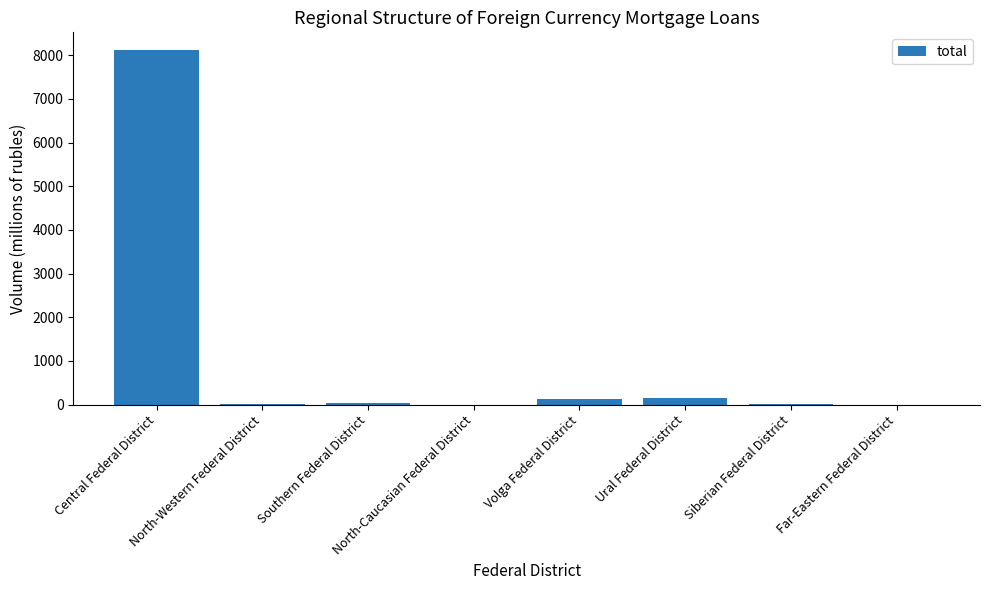

What is the sum of all values?

8465